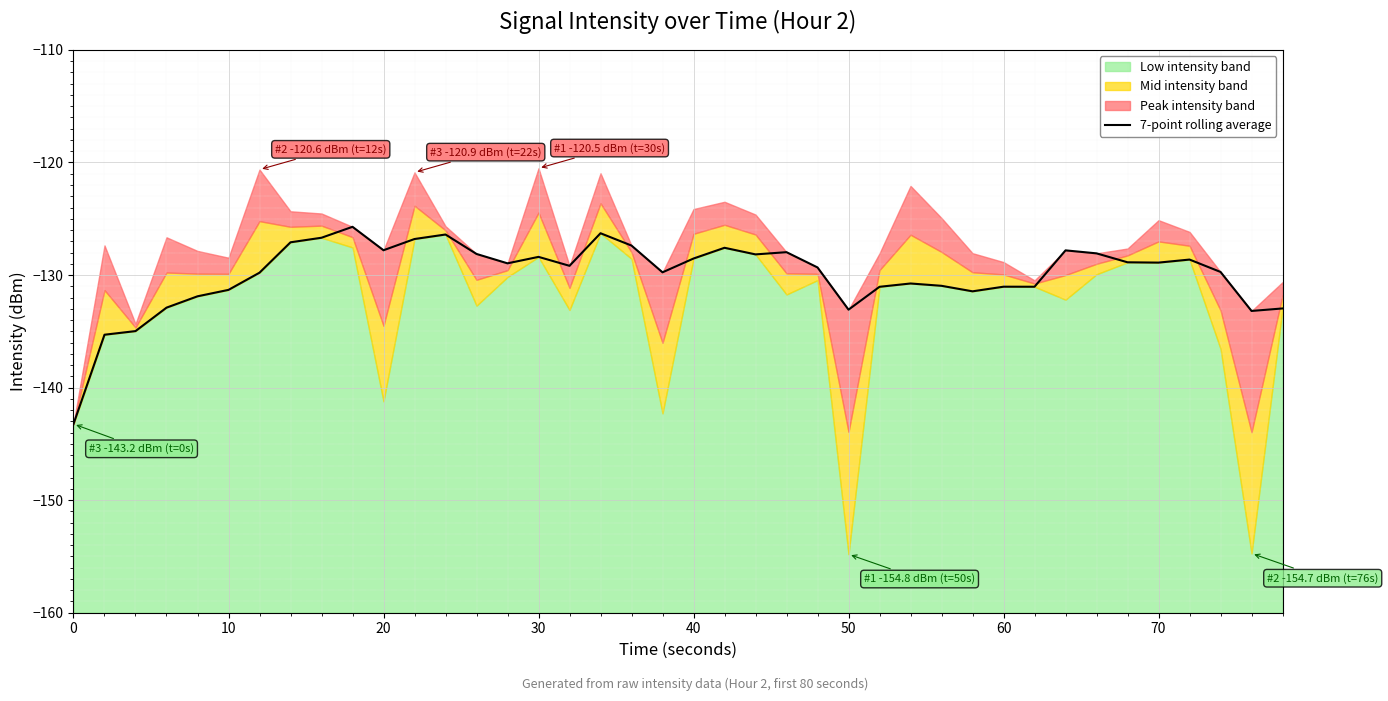

Is it true that 7-point rolling average equals -207.1 at 20?

False